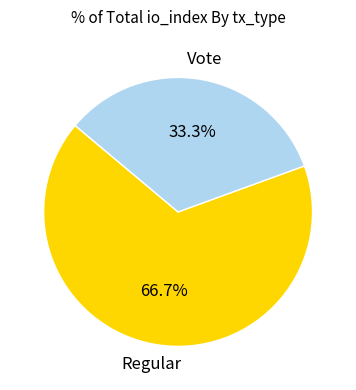

Which has a higher value, Vote or Regular?

Regular